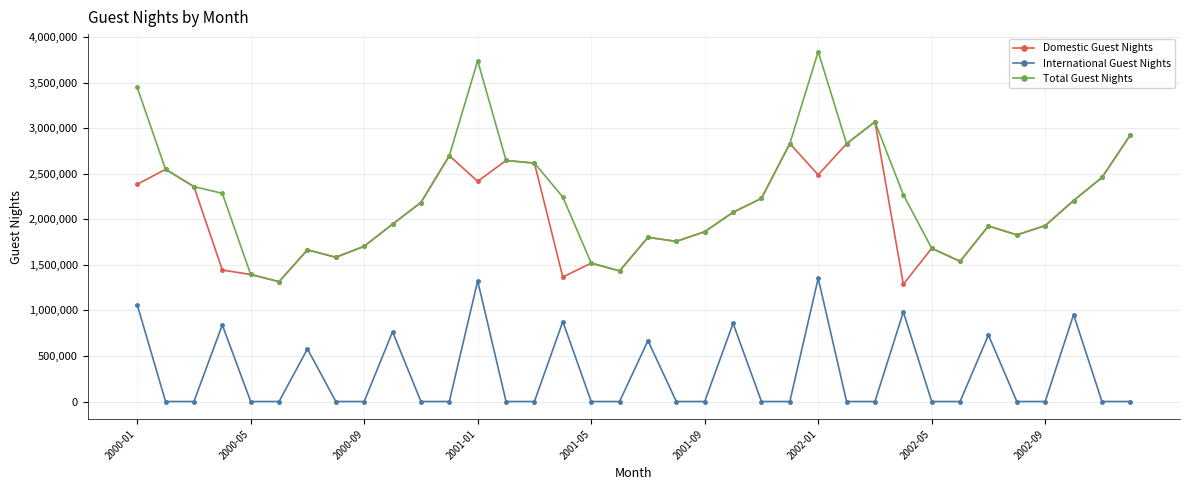

What is the value of the International Guest Nights point at the 1st from the left?

1063459